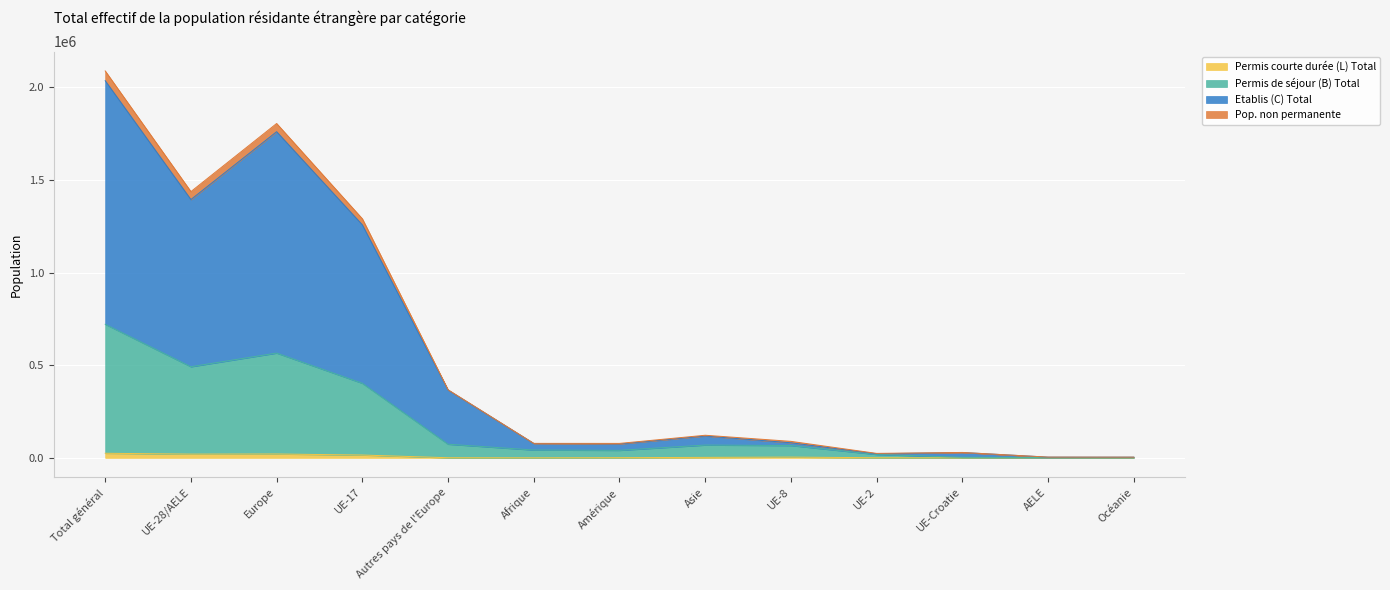

The Permis courte durée (L) Total series shows 24804 at Total général. True or false?

True